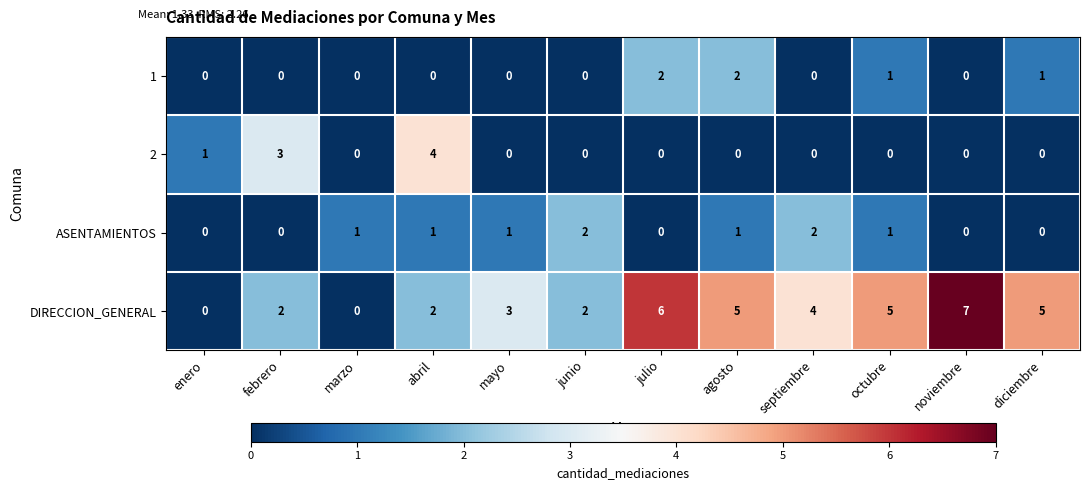

Is it true that 1 equals -1 at noviembre?

False